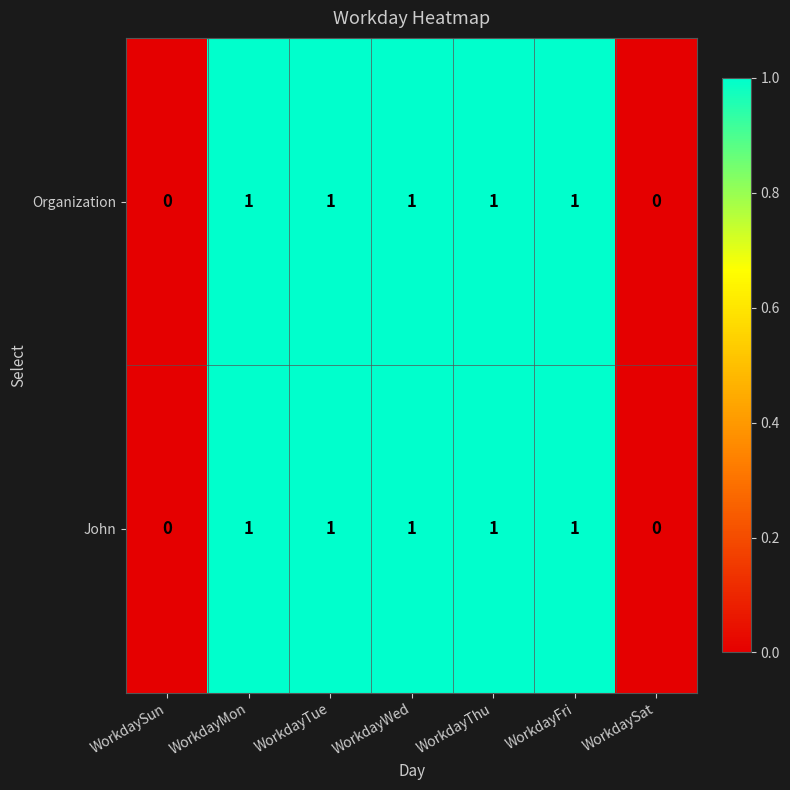

Reading left to right, what are all the values shown in this chart?

Organization: 0	1	1	1	1	1	0
John: 0	1	1	1	1	1	0